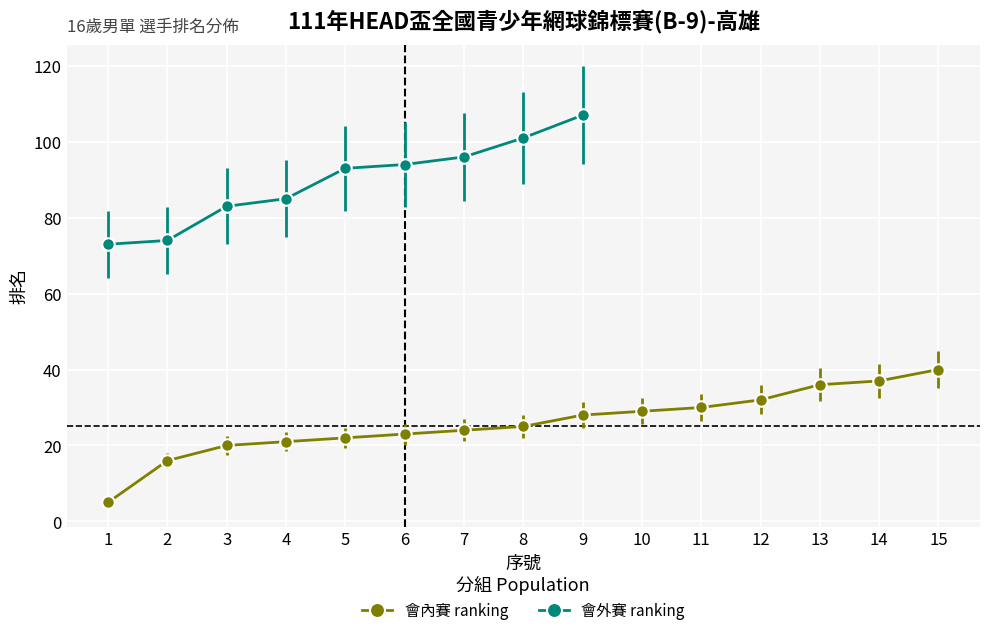

What is the difference between the second highest and second lowest values?

21